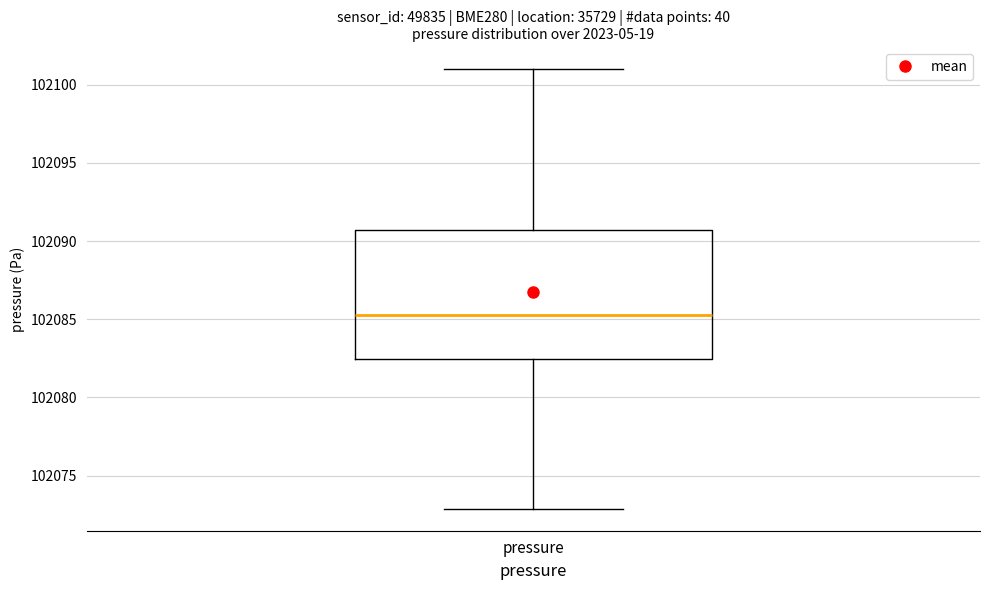

Where is the upper edge of the box for pressure on the y-axis? The values are not printed on the chart, so give them approximately, as read against the axis.

102090.5